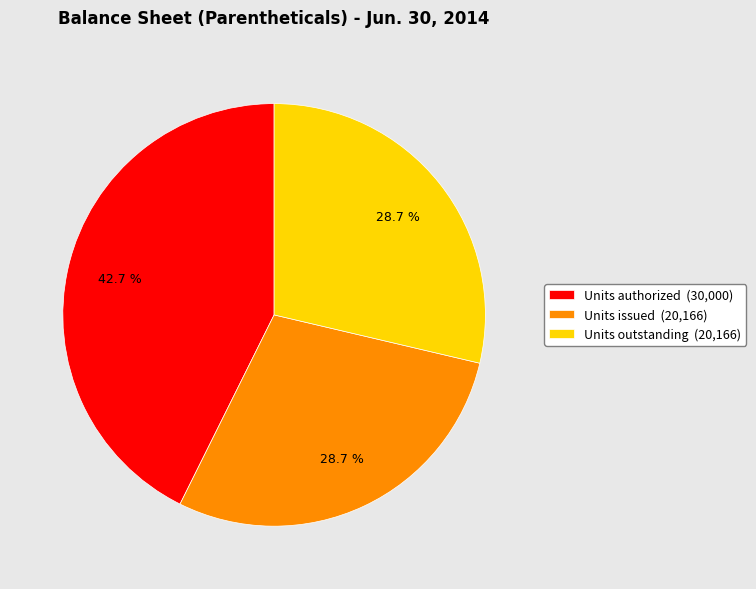

Which category has the biggest portion of the pie?

Units authorized